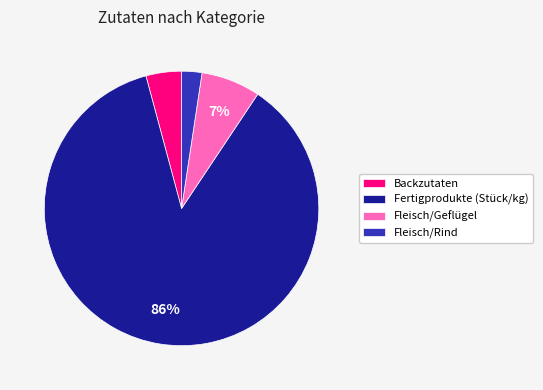

To the nearest percent, what is the average slice percentage?

25%